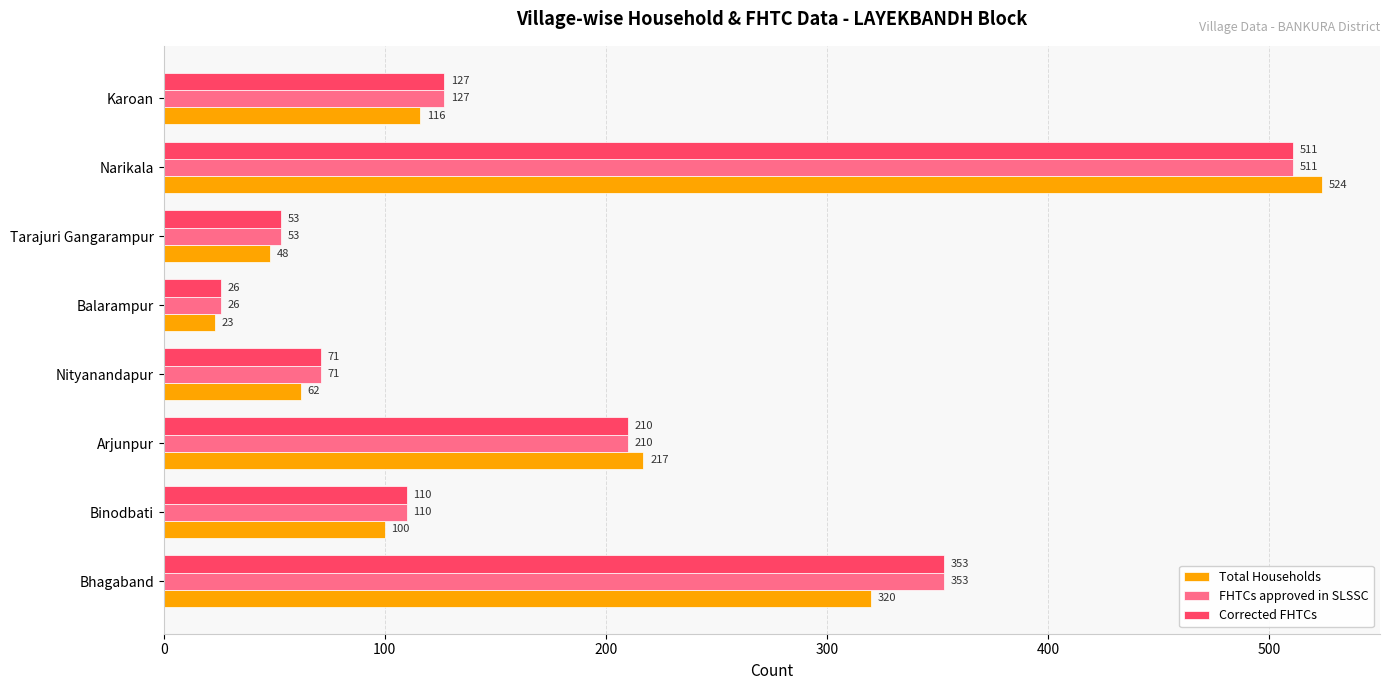

What is the lowest value of the Total Households series?

23